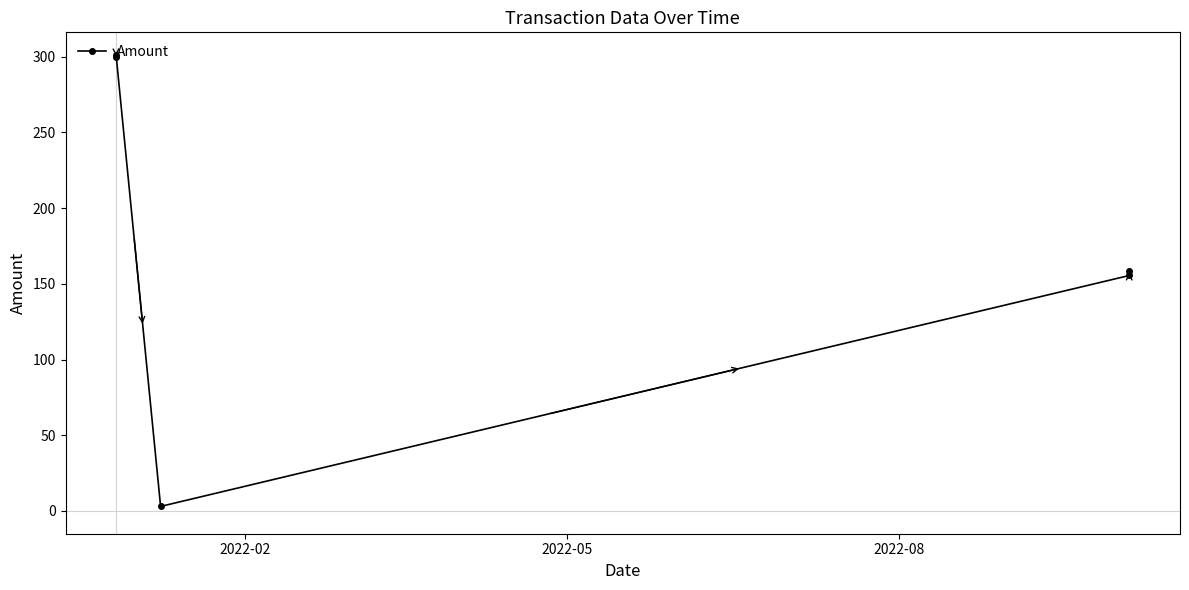

True or false: there are more than 2 points higher than both neighbors.

False